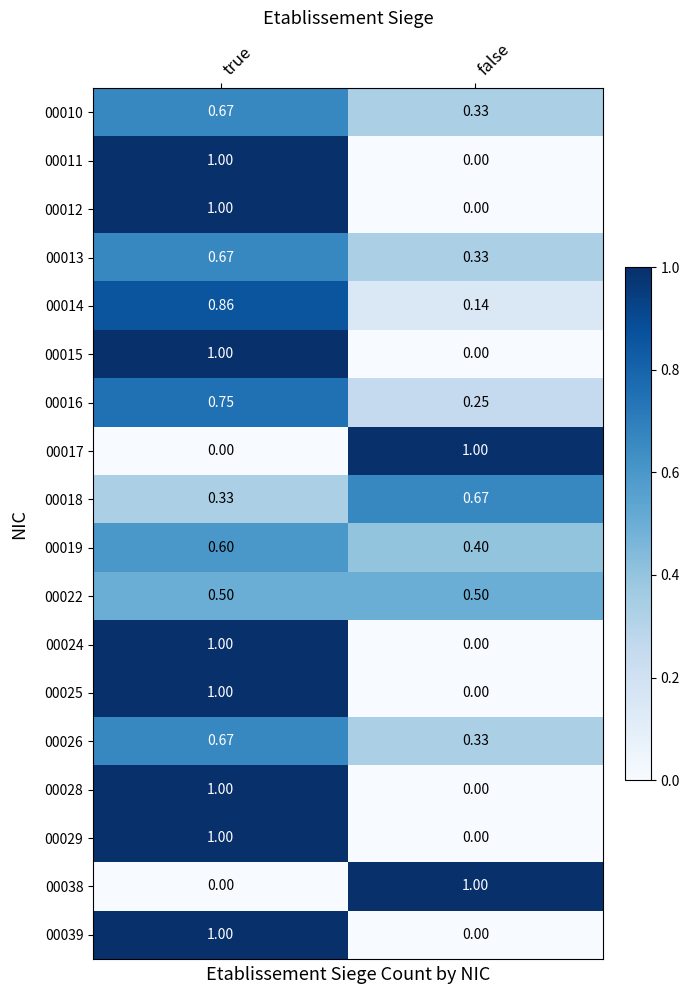

At which label does 00011 reach its peak?

true